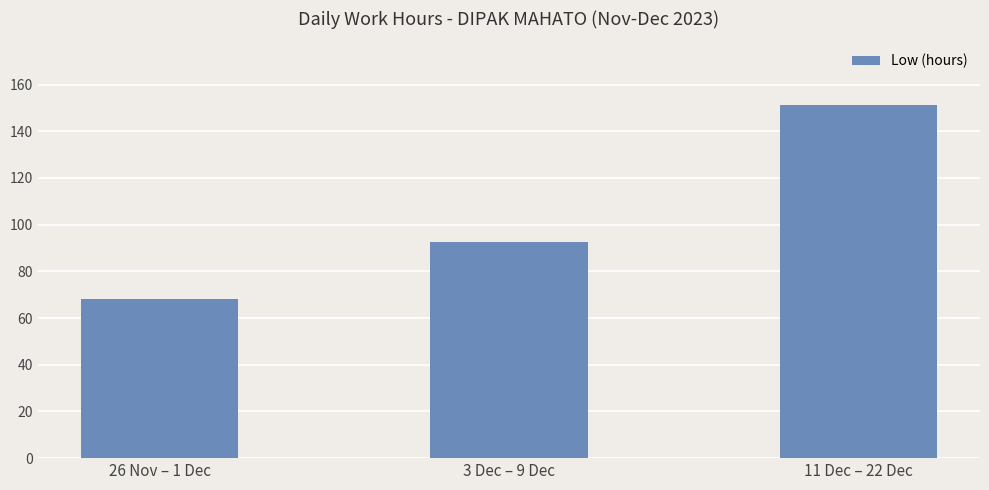

List the labels in order of value, smallest first.

26 Nov – 1 Dec, 3 Dec – 9 Dec, 11 Dec – 22 Dec